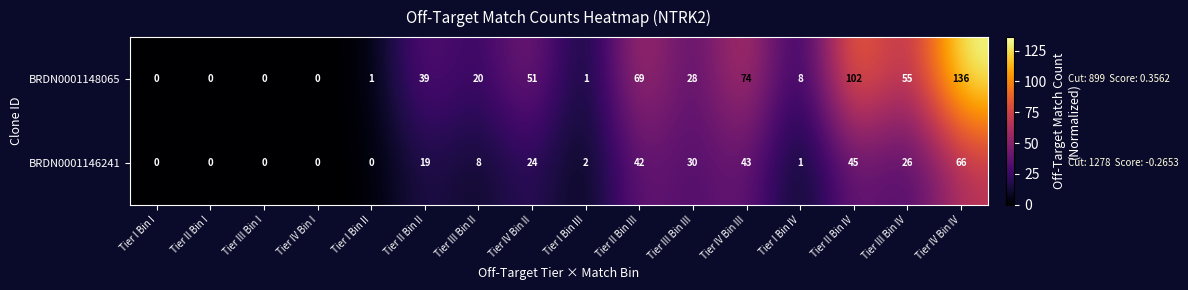

Is it true that BRDN0001146241 equals 0 at Tier I Bin IV?

False